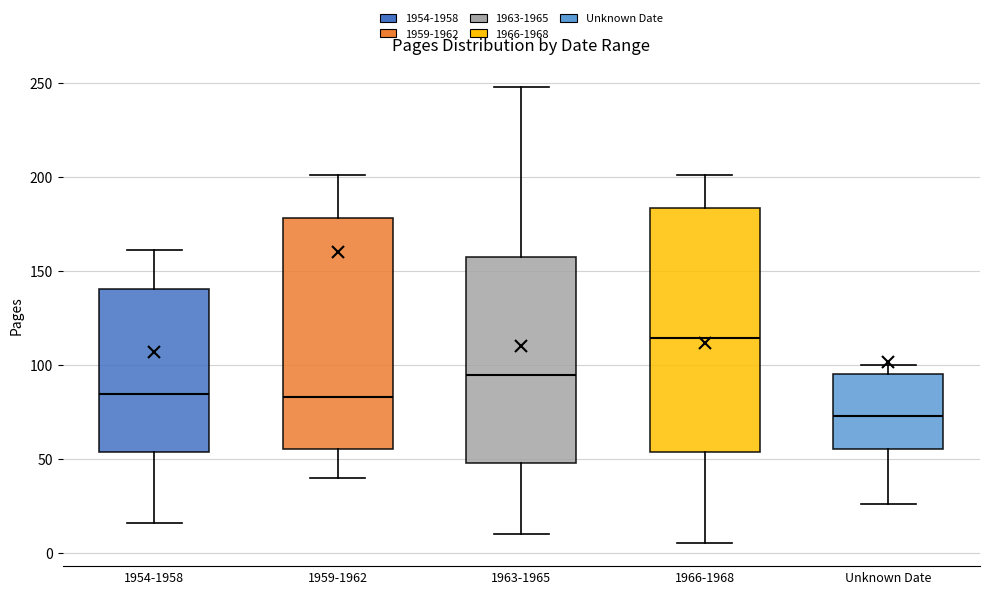

Reading left to right, transcribe this box plot: for each box, give where its median line is, the range the box spans, and where its two whiskers end, as read against the y-axis. The values are not printed on the chart, so give them approximately, as read against the axis.

1954-1958: median 85, box 55 to 140, whiskers 15 to 160
1959-1962: median 85, box 55 to 180, whiskers 40 to 200
1963-1965: median 95, box 50 to 160, whiskers 10 to 250
1966-1968: median 115, box 55 to 185, whiskers 5 to 200
Unknown Date: median 75, box 55 to 95, whiskers 25 to 100